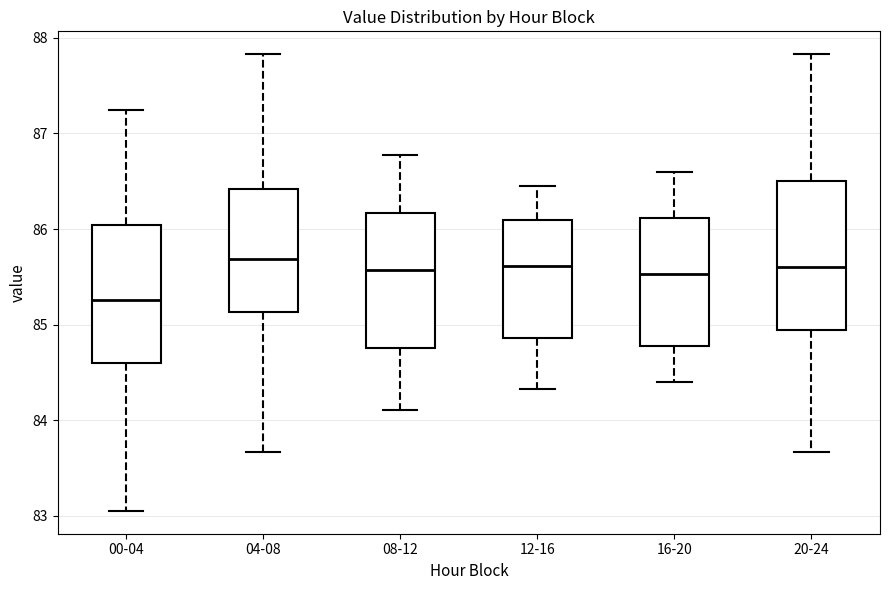

Reading left to right, transcribe this box plot: for each box, give where its median line is, the range the box spans, and where its two whiskers end, as read against the y-axis. The values are not printed on the chart, so give them approximately, as read against the axis.

00-04: median 85.3, box 84.6 to 86.0, whiskers 83.1 to 87.3
04-08: median 85.7, box 85.1 to 86.4, whiskers 83.7 to 87.8
08-12: median 85.6, box 84.8 to 86.2, whiskers 84.1 to 86.8
12-16: median 85.6, box 84.9 to 86.1, whiskers 84.3 to 86.5
16-20: median 85.5, box 84.8 to 86.1, whiskers 84.4 to 86.6
20-24: median 85.6, box 84.9 to 86.5, whiskers 83.7 to 87.8